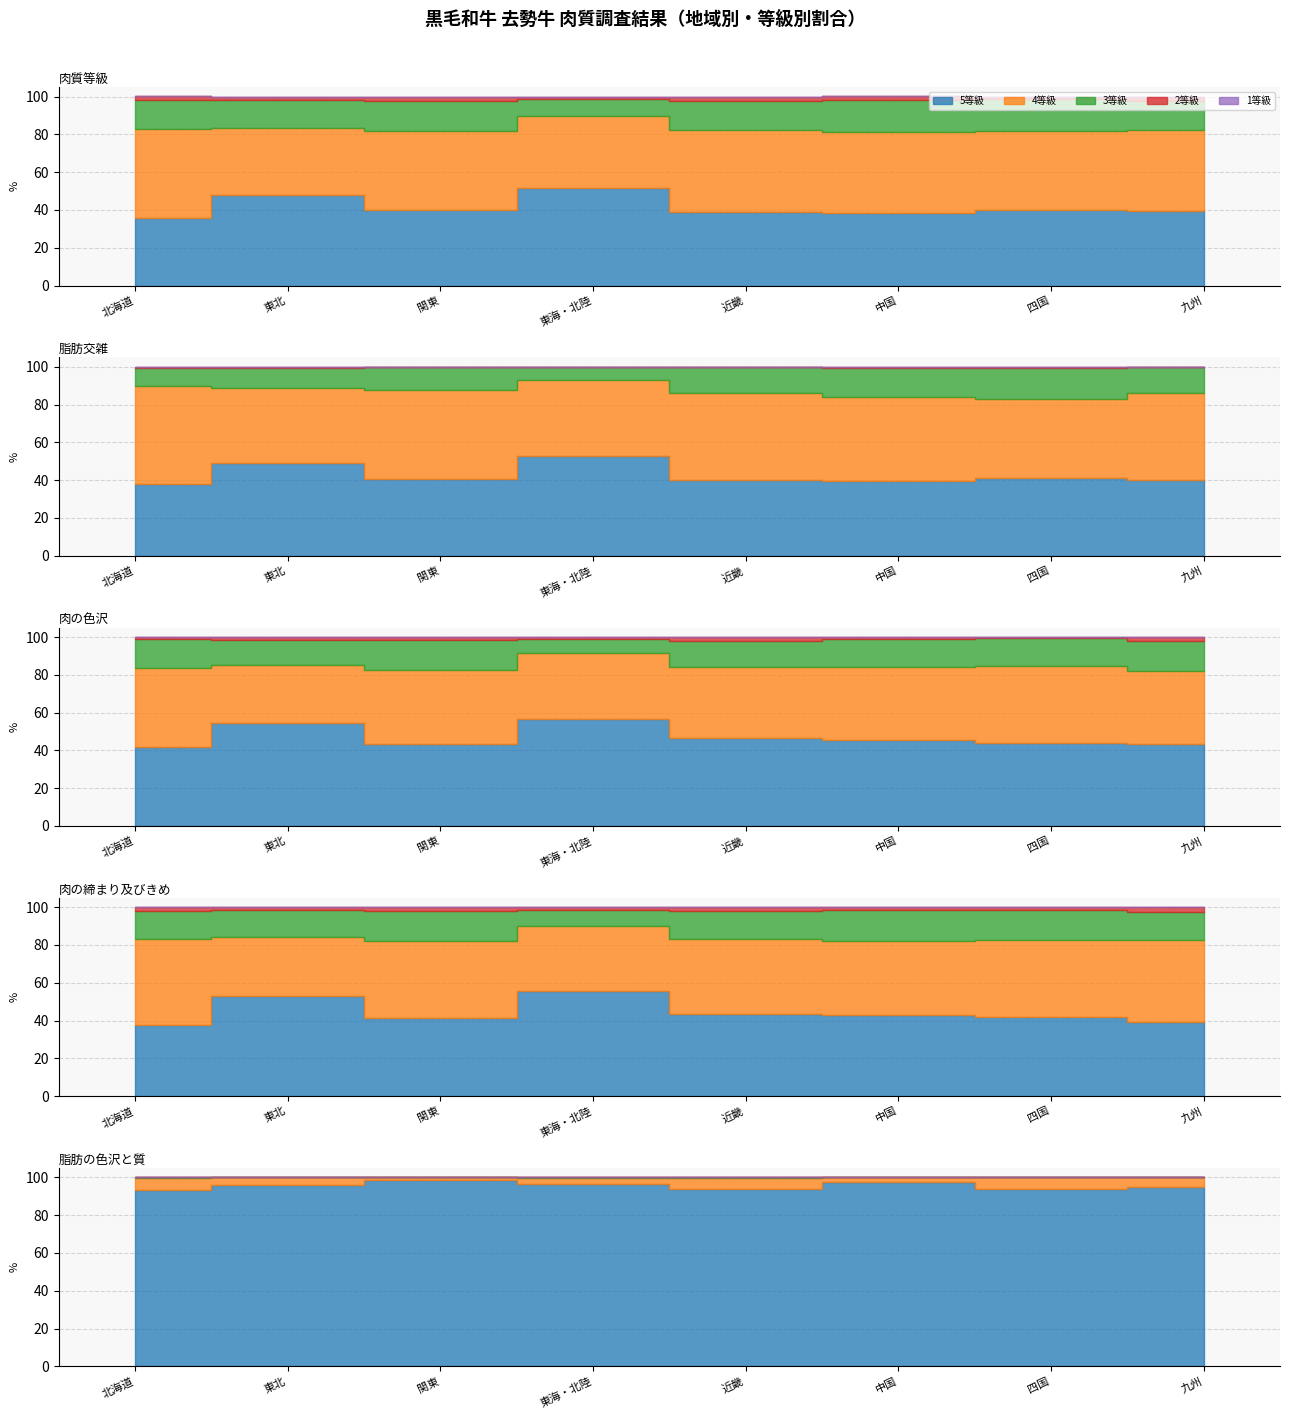

How many interior local valleys does the 肉の色沢 series have?

2